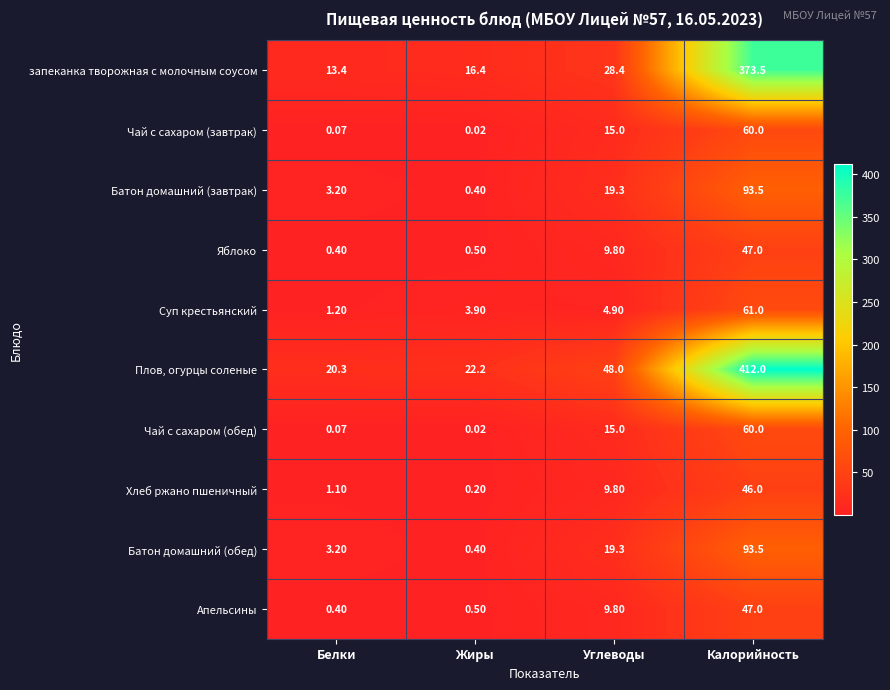

Which series has the largest total across all categories?

Плов, огурцы соленые